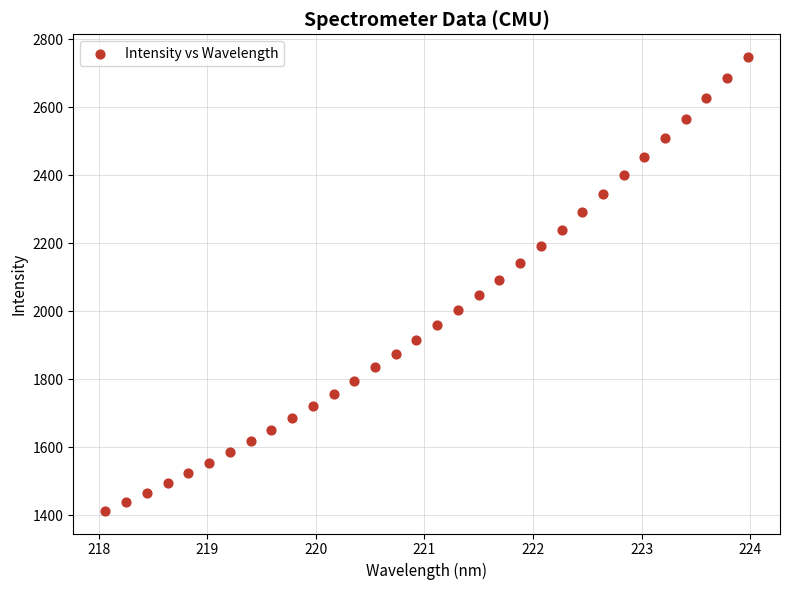

What is the range of Y values (max minus min)?

1334.0